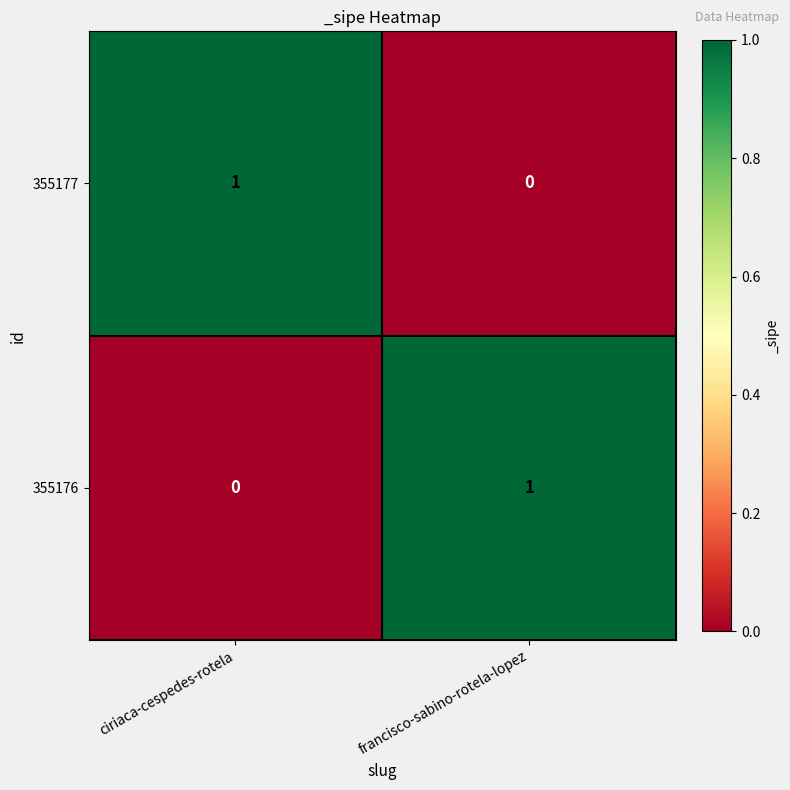

Where is 355177 nearest to the value 0?

francisco-sabino-rotela-lopez